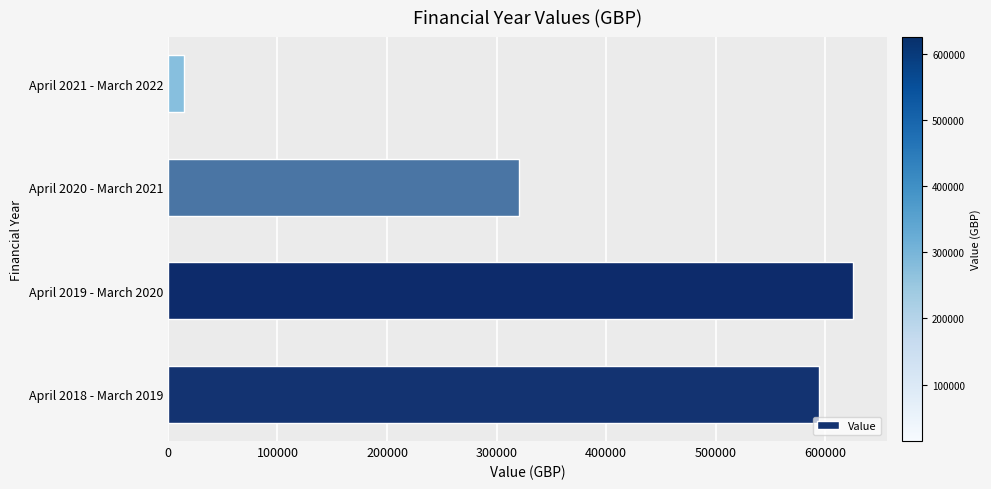

What is the change in value from April 2020 - March 2021 to April 2021 - March 2022?

-305449.4